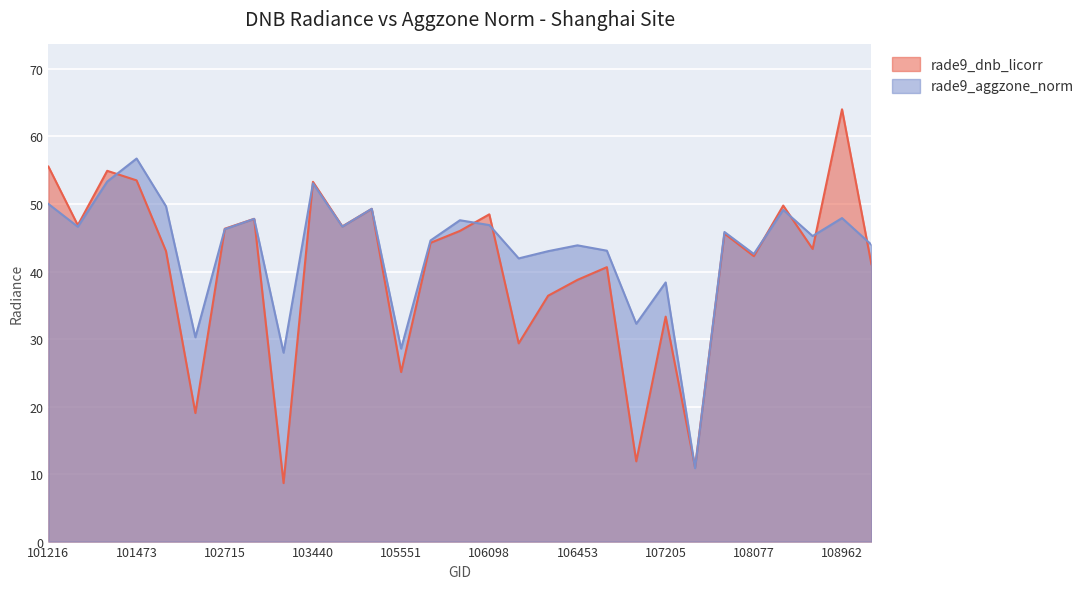

At which label does rade9_dnb_licorr reach its peak?

108962